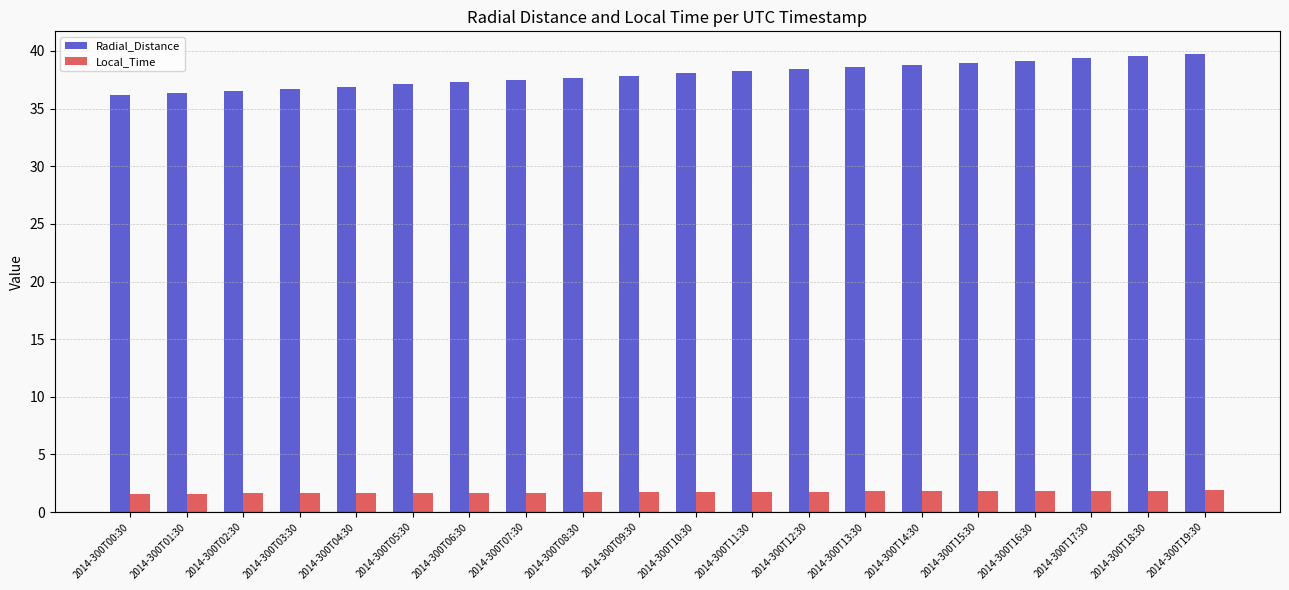

What value does the Local_Time series have at 2014-300T02:30?

1.6